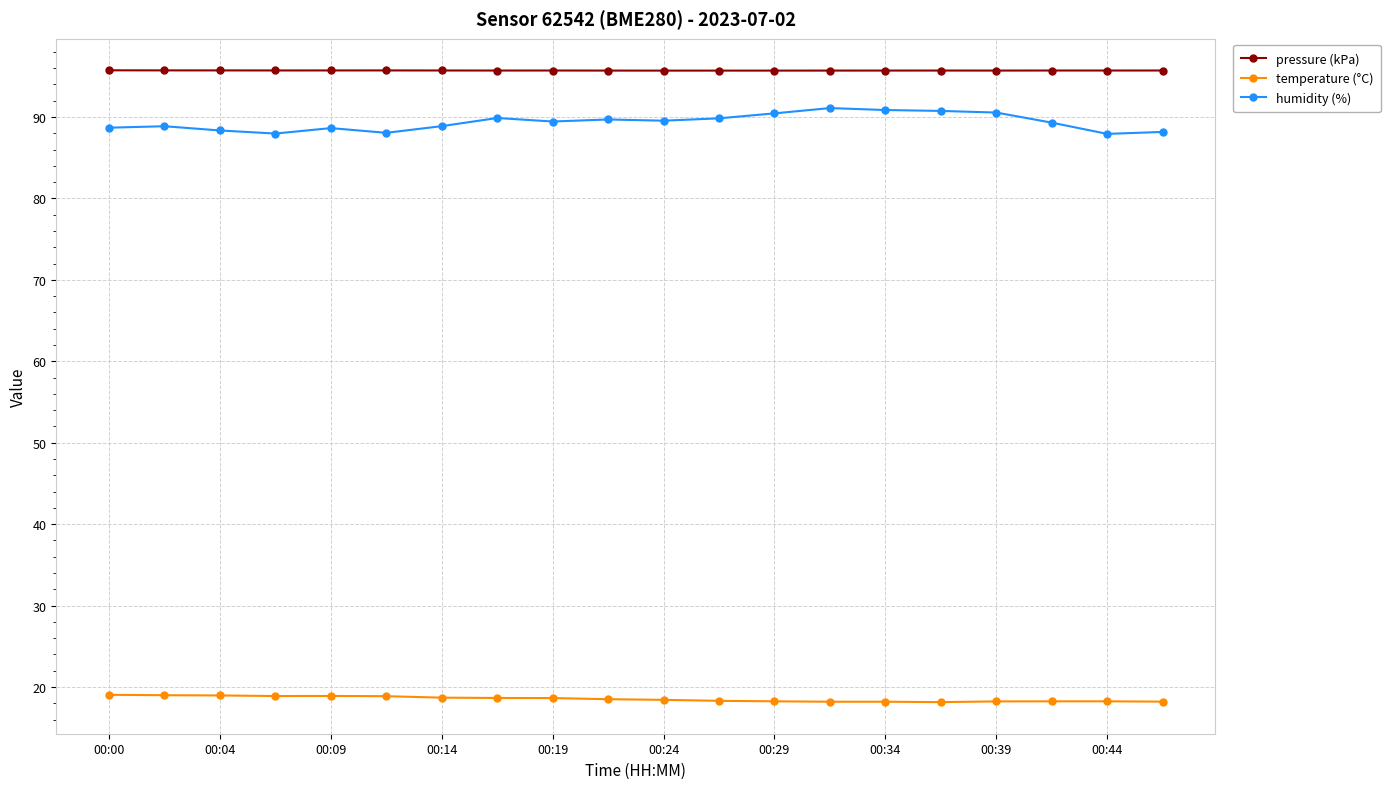

True or false: pressure (kPa) has more than 2 interior local peaks.

True